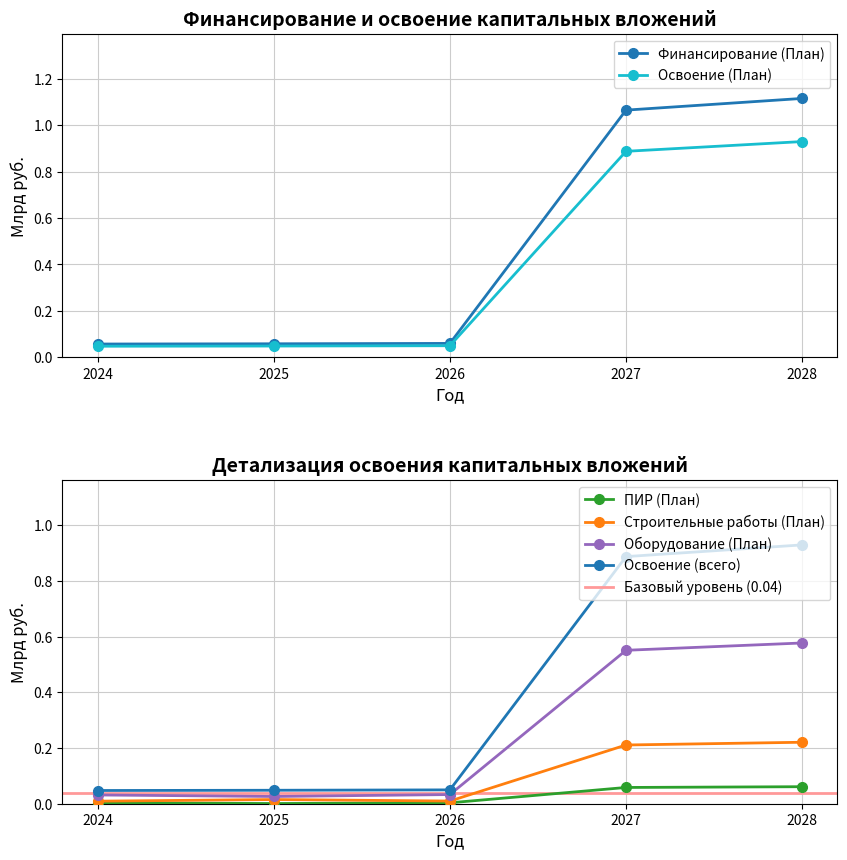

Reading left to right, transcribe all the data shown in this chart.

Финансирование капитальных вложений (План): 2024=0.1	2025=0.1	2026=0.1	2027=1.1	2028=1.1
Освоение капитальных вложений (План): 2024=0.0	2025=0.0	2026=0.0	2027=0.9	2028=0.9
ПИР (План): 2024=0.0	2025=0.0	2026=0.0	2027=0.1	2028=0.1
Строительные работы (План): 2024=0.0	2025=0.0	2026=0.0	2027=0.2	2028=0.2
Оборудование (План): 2024=0.0	2025=0.0	2026=0.0	2027=0.6	2028=0.6